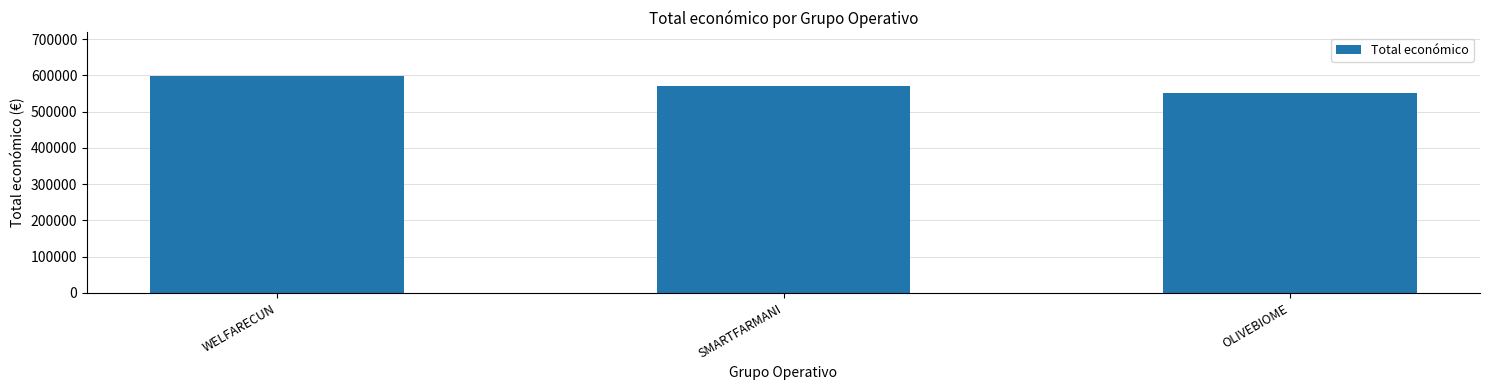

Which label corresponds to the smallest value in the chart?

OLIVEBIOME